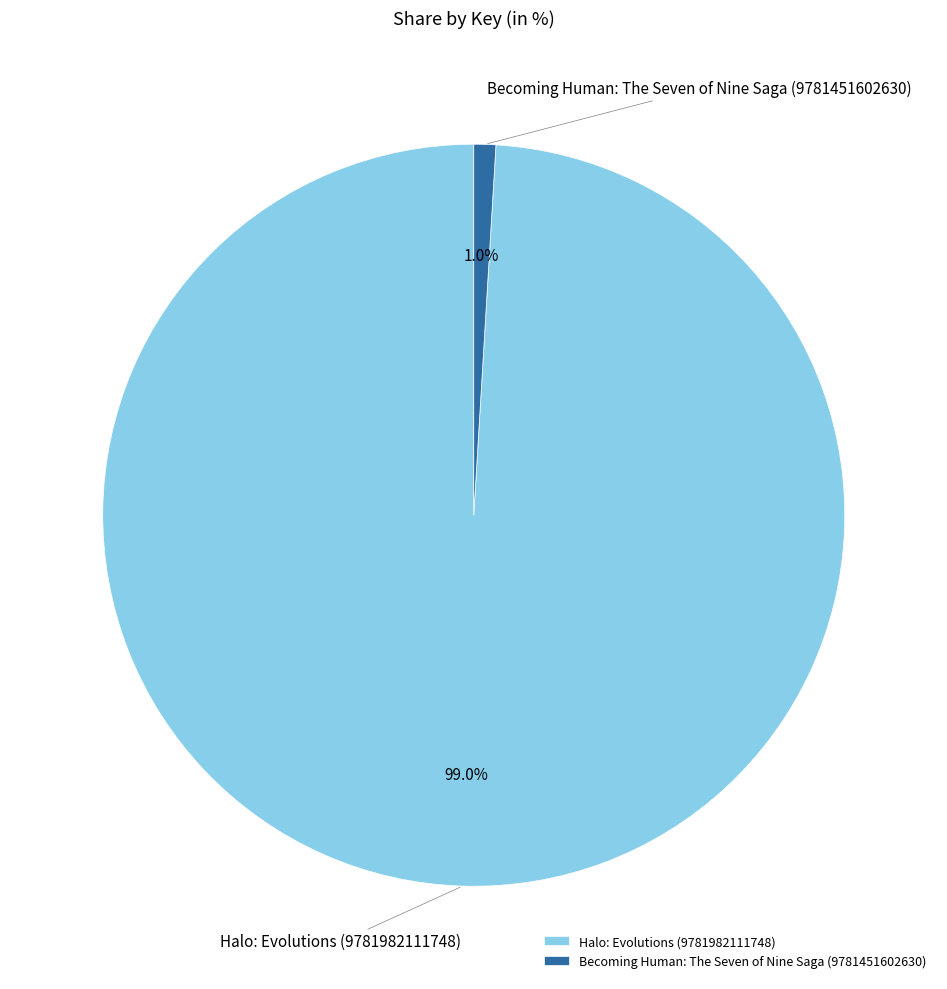

Which slice represents more than half of the pie?

Halo: Evolutions (9781982111748)